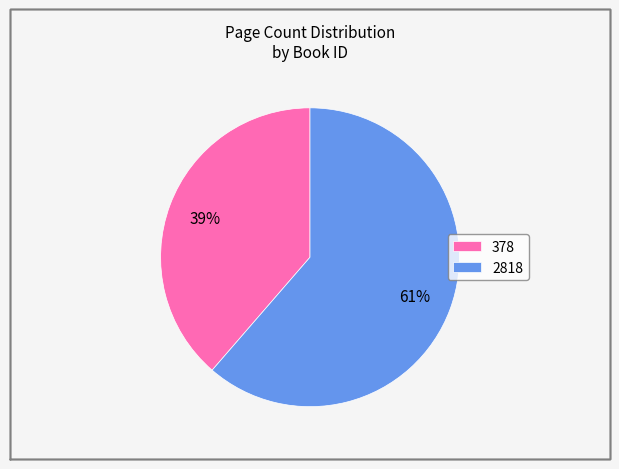

How many segments does this pie chart have?

2